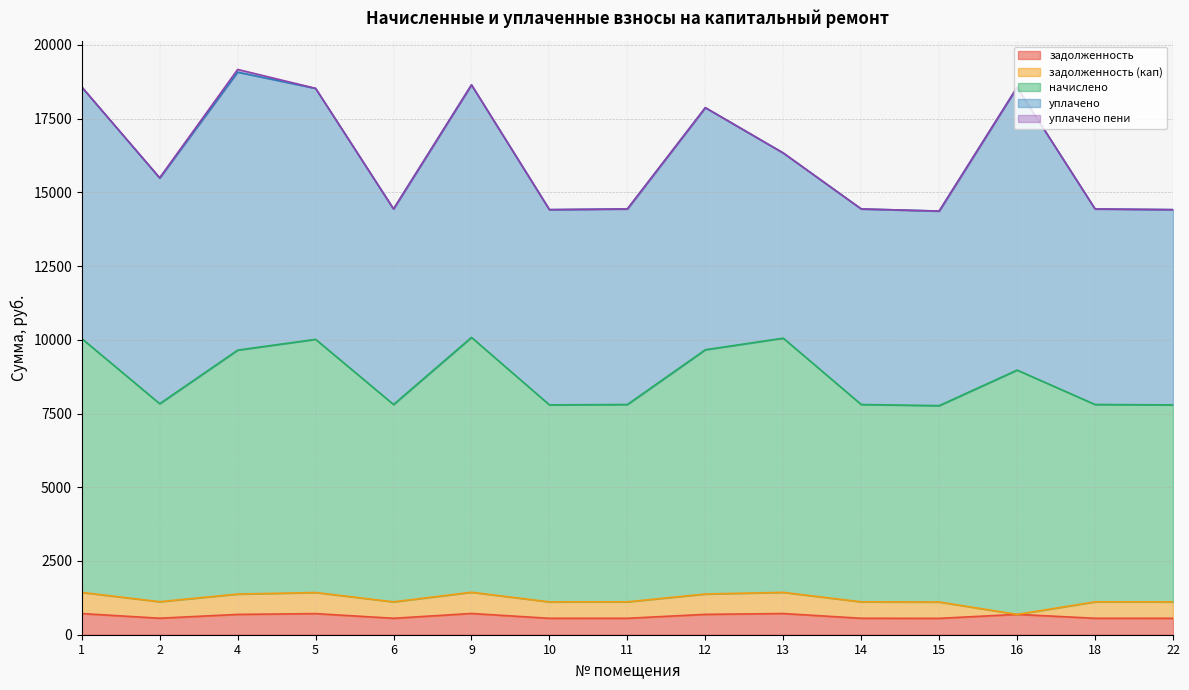

Is it true that начислено equals 8980.3 at 2?

False